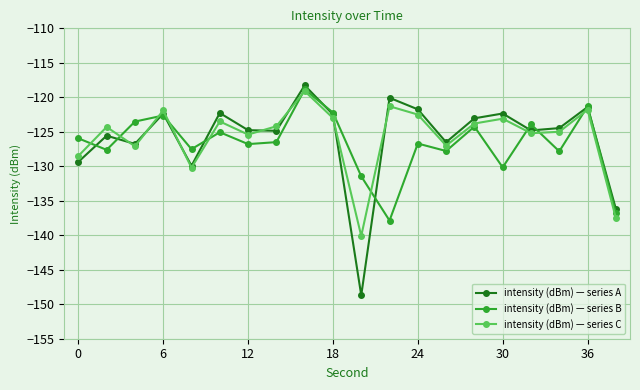

What is the average value of the intensity (dBm) — series B series?

-126.7